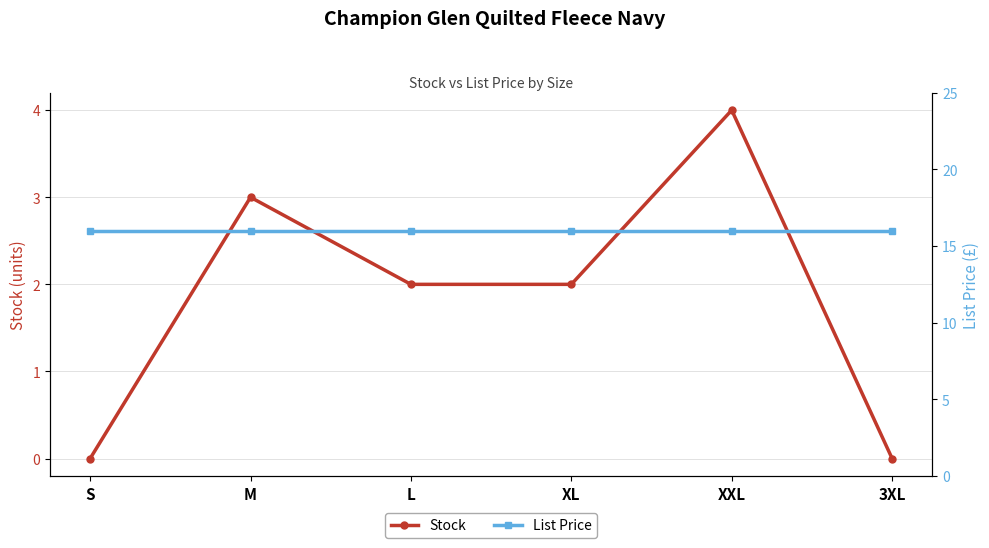

Which series changed the most between S and XL?

Stock